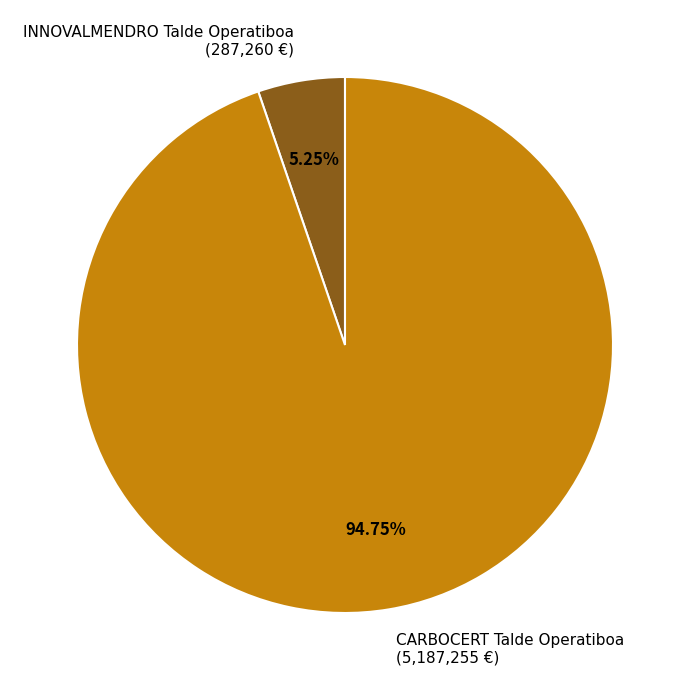

What percentage is the CARBOCERT Talde Operatiboa slice, to the nearest percent?

95%